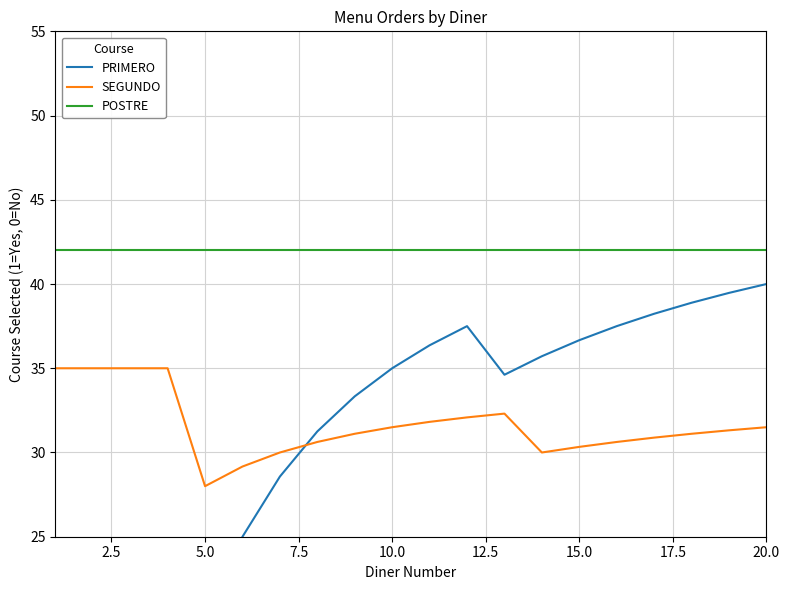

What is the highest value of the POSTRE series?

42.0